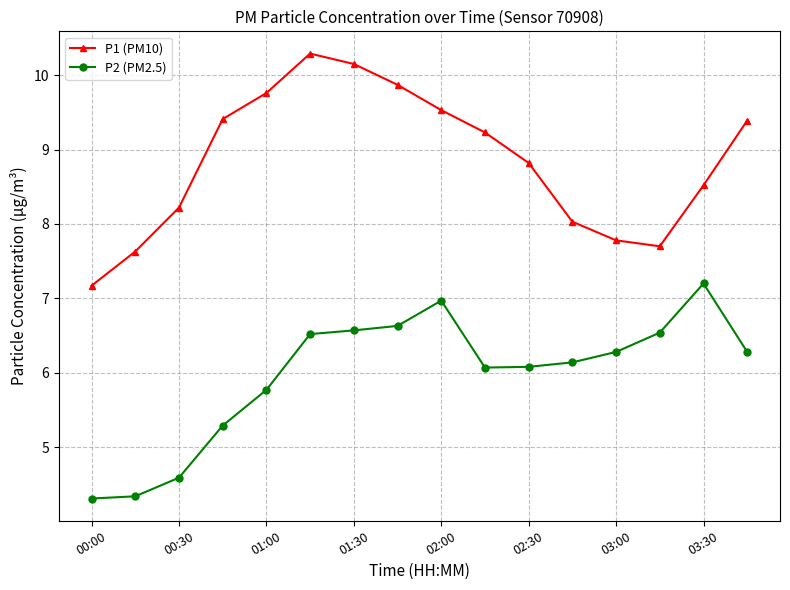

True or false: P1 (PM10) and P2 (PM2.5) cross at least once.

False